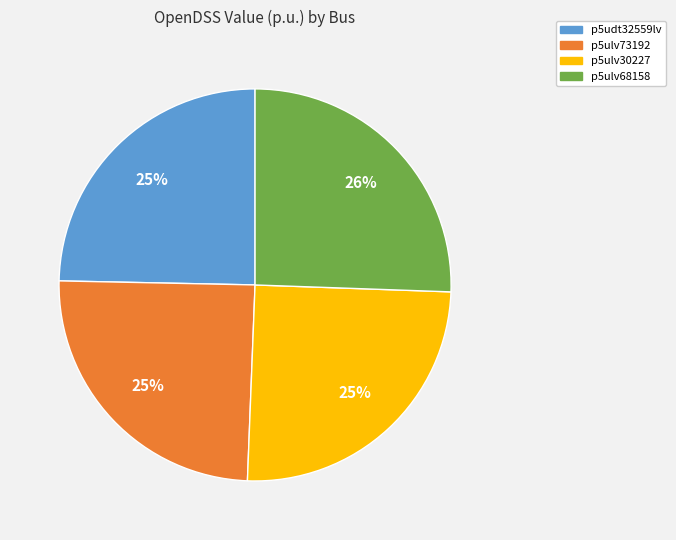

Is the sum of p5ulv68158 and p5ulv30227 greater than half?

Yes